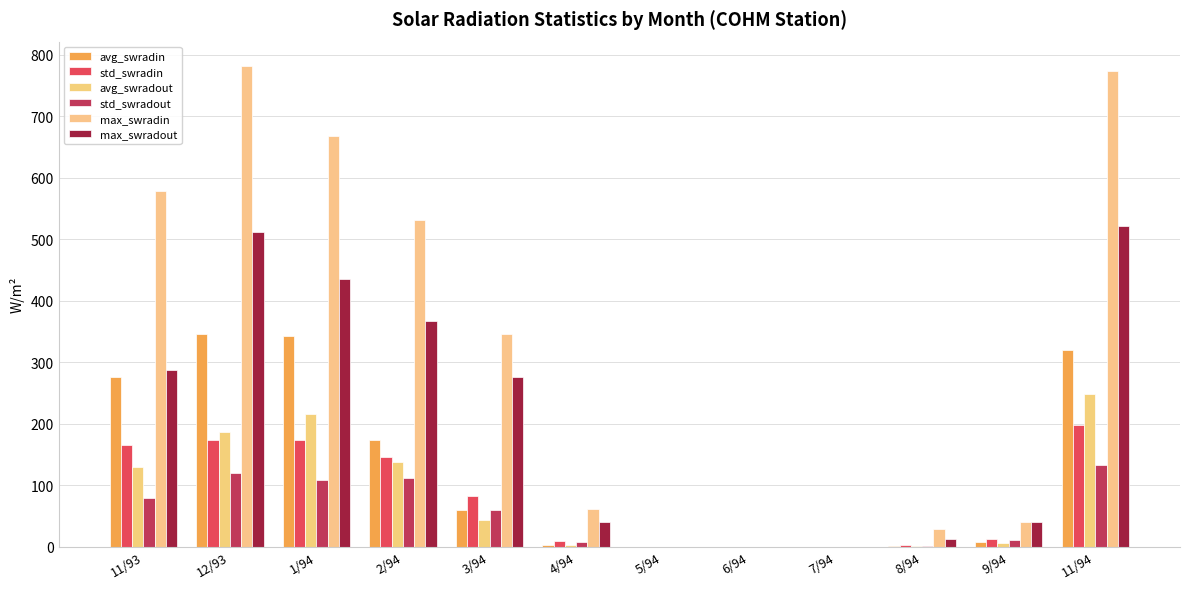

What is the difference between the highest and lowest values at 1/94?

559.2